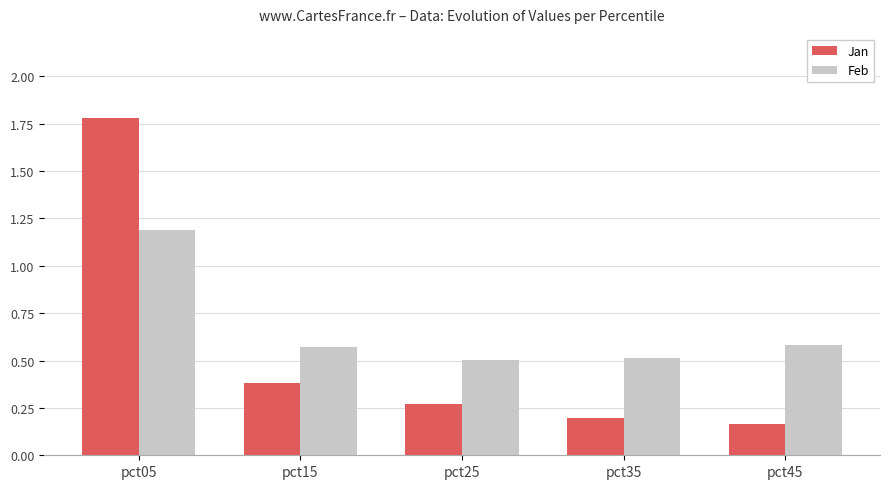

At which category is the sum across all series the highest?

pct05